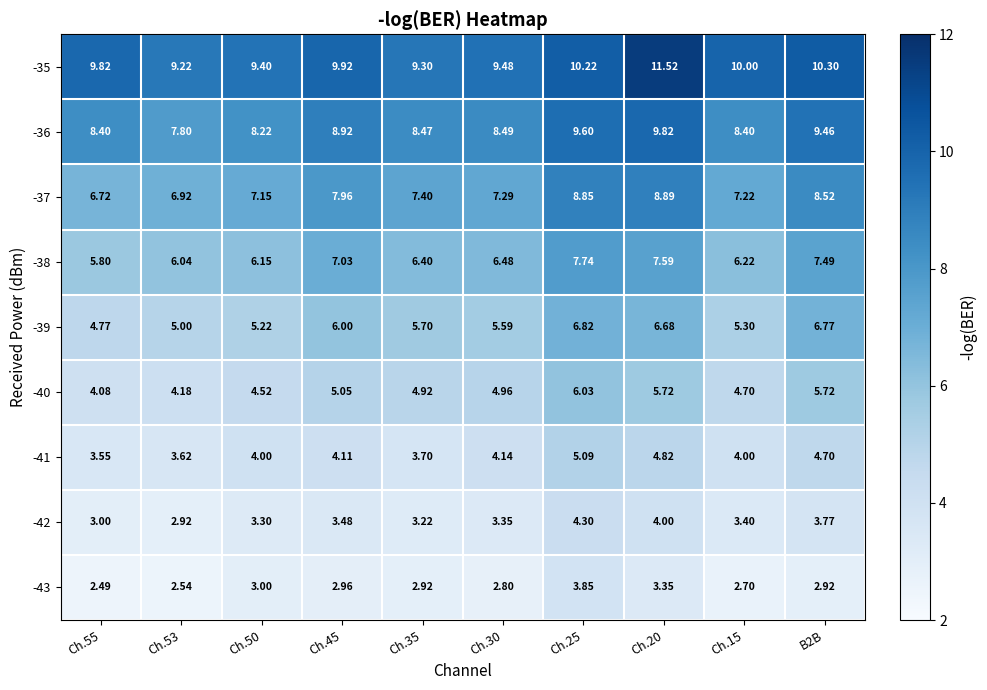

Is the value of -38 at Ch.35 greater than the value of -35 at Ch.30?

No